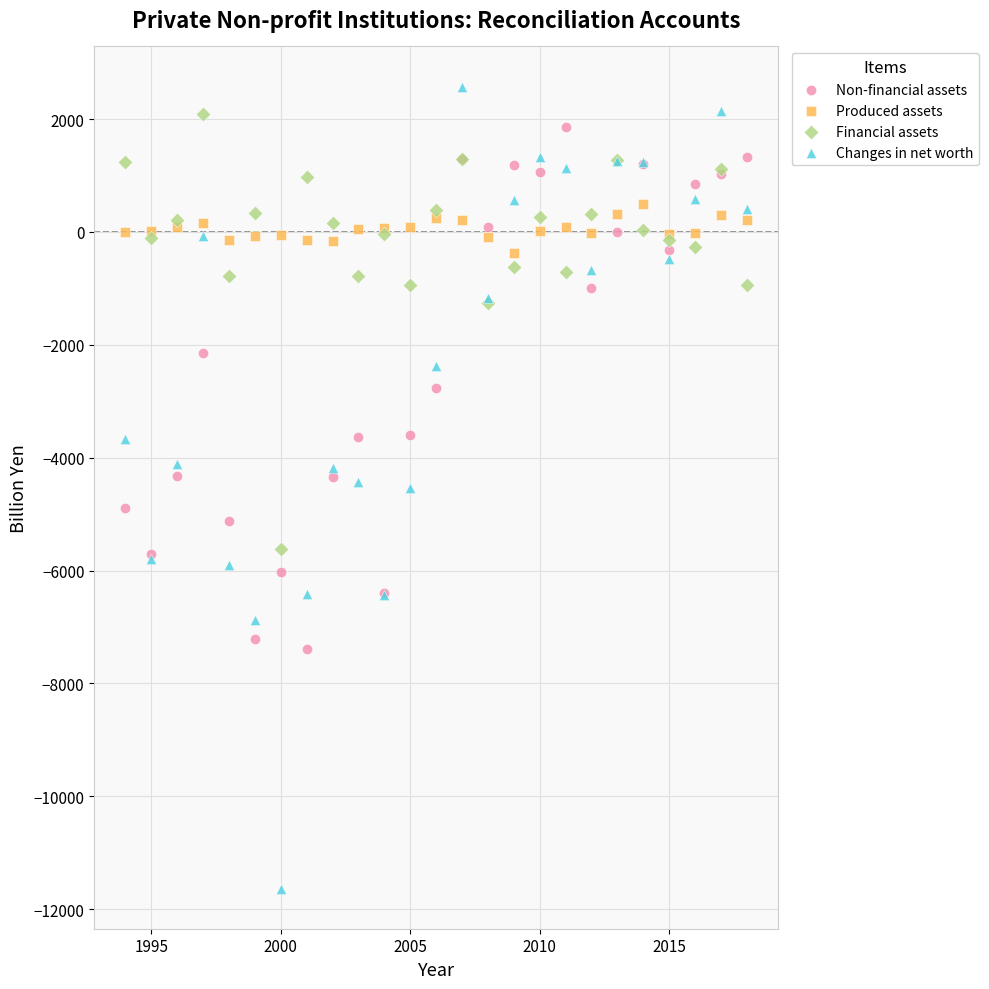

Which series contains the highest Y value?

Changes in net worth